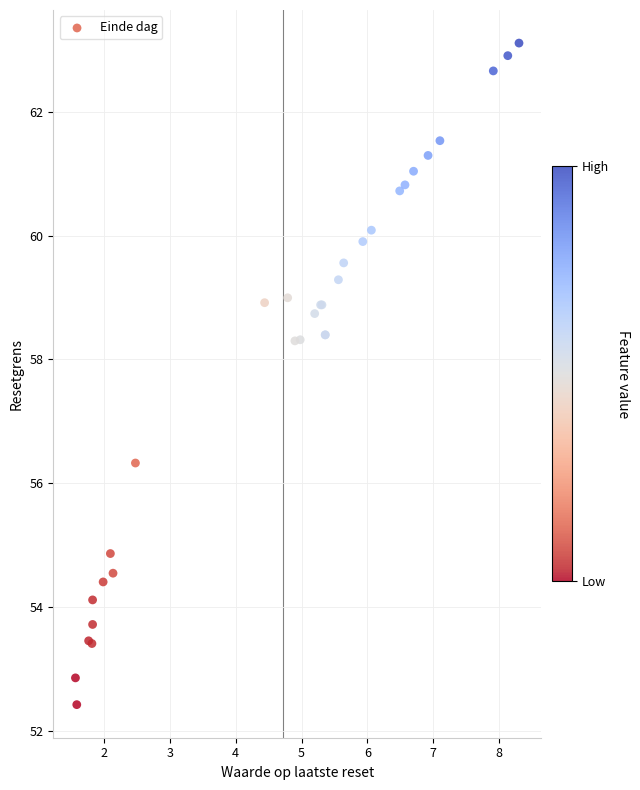

What Y value in the scatter plot is closest to 57?

56.3